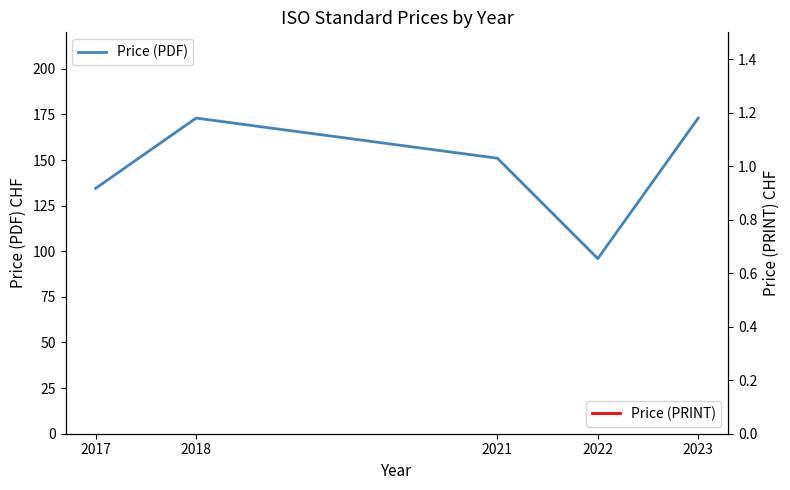

At which category is the sum across all series the highest?

2018